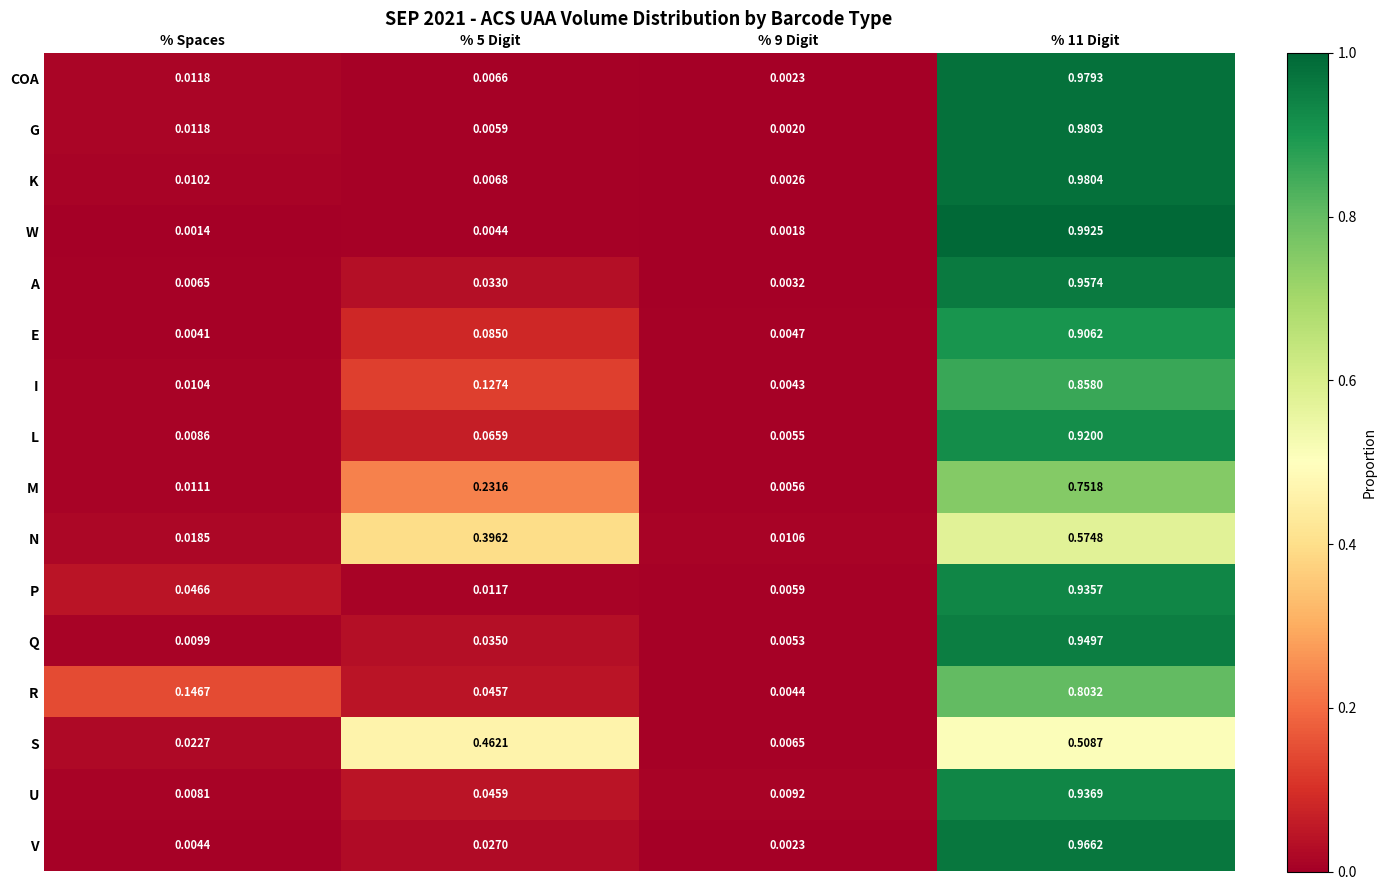

Rank the series at % 11 Digit from lowest to highest value.

S, N, M, R, I, E, L, P, U, Q, A, V, COA, G, K, W